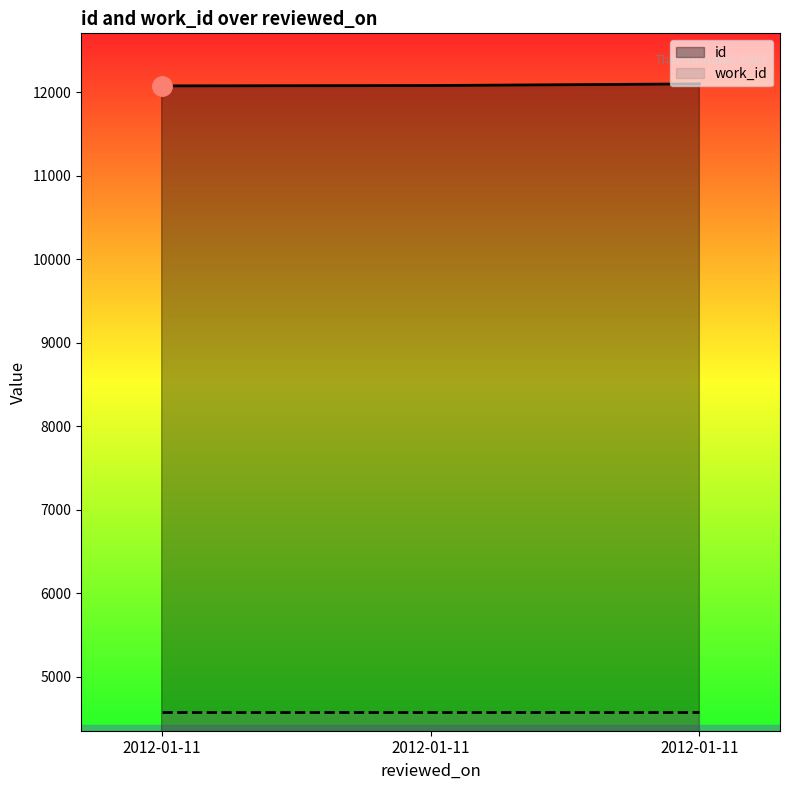

How many distinct data groups are displayed?

2